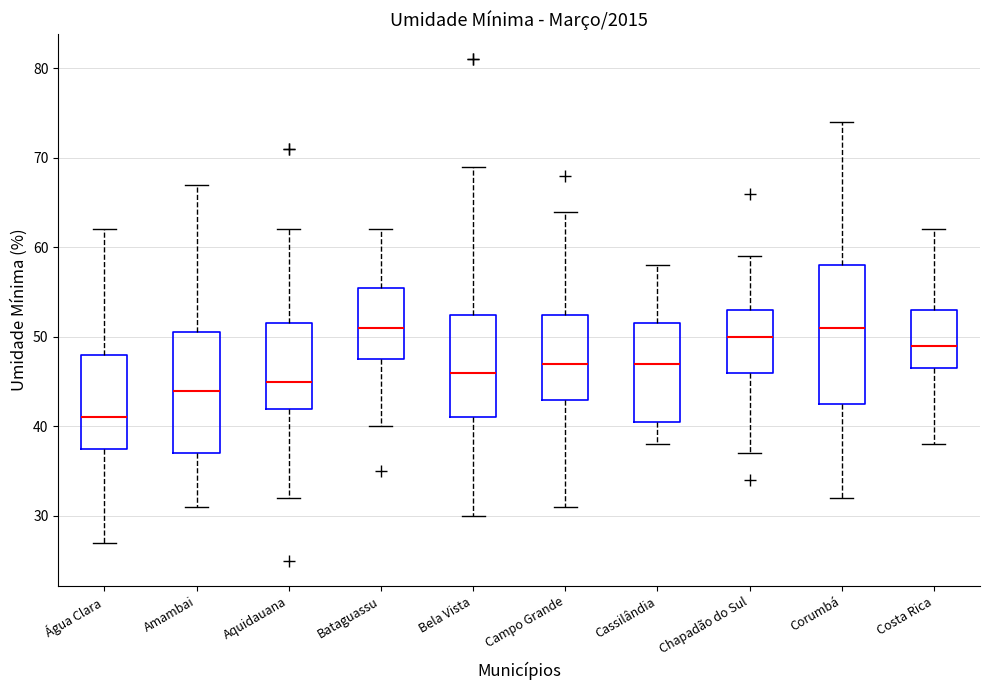

Where is the lower edge of the box for Água Clara on the y-axis? The values are not printed on the chart, so give them approximately, as read against the axis.

38